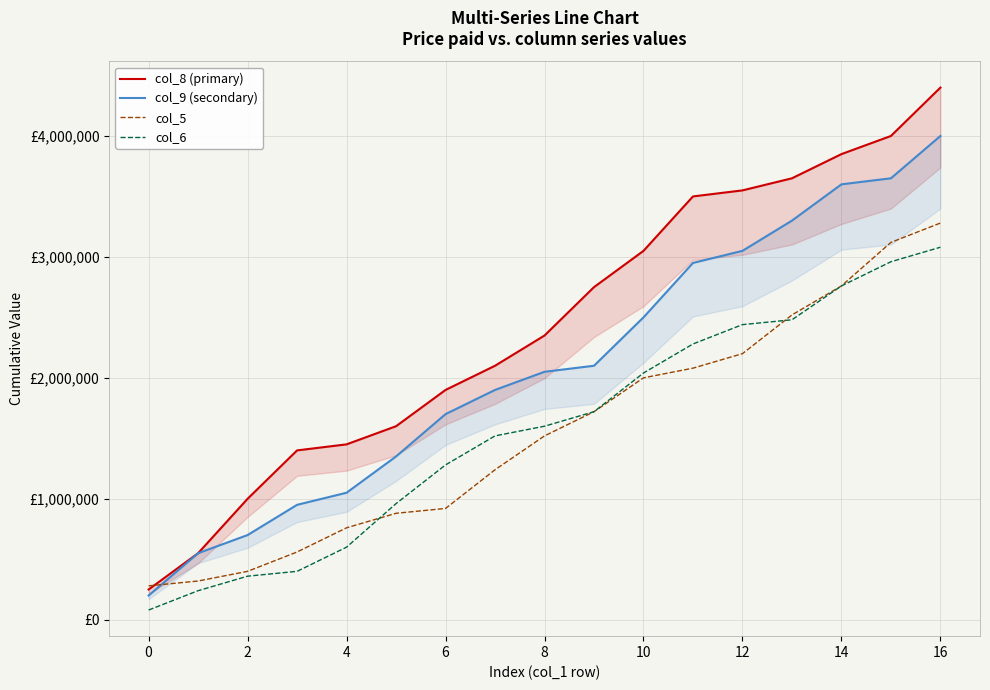

How many data points in col_6 are above 1600000?

8